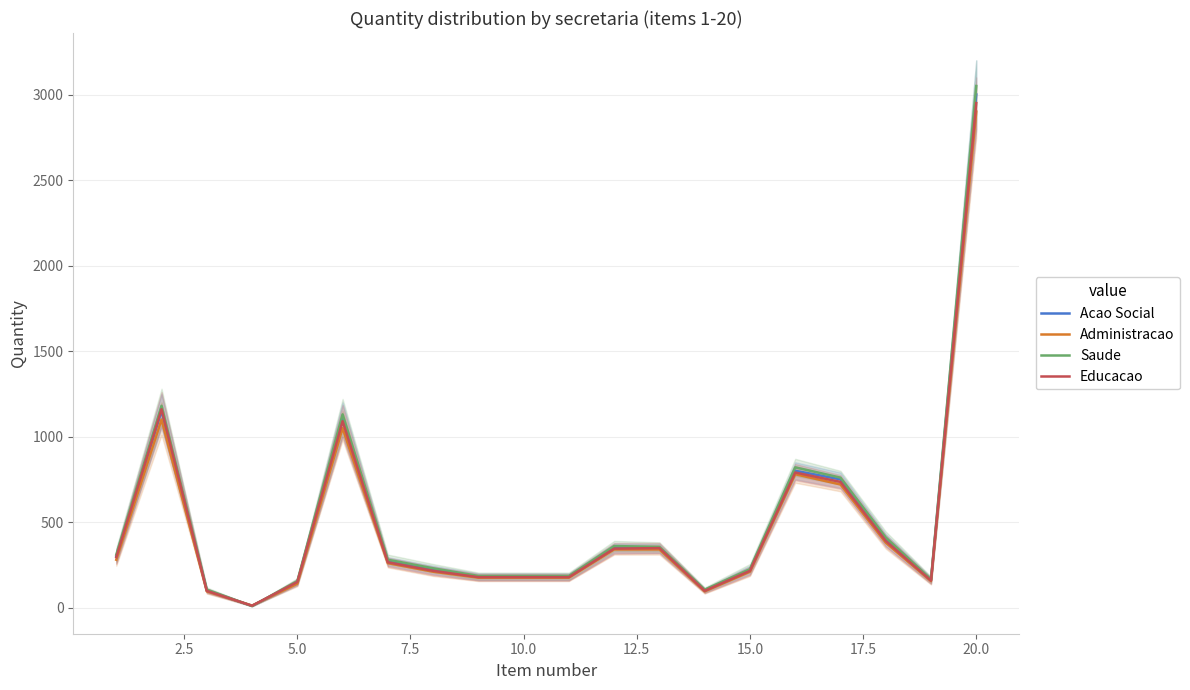

What is the highest value of the Educacao series?

2950